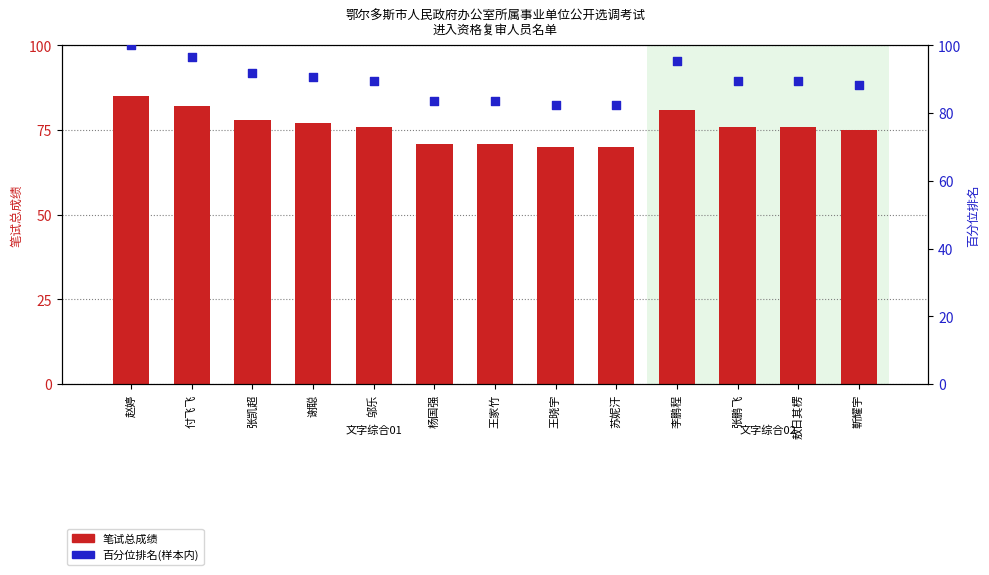

Which series has the largest Y range (max minus min)?

百分位排名